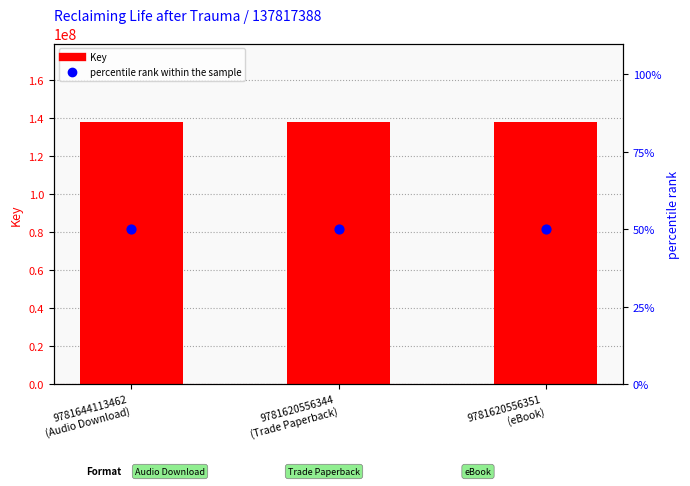

At how many categories does at least one series exceed 128862694?

3